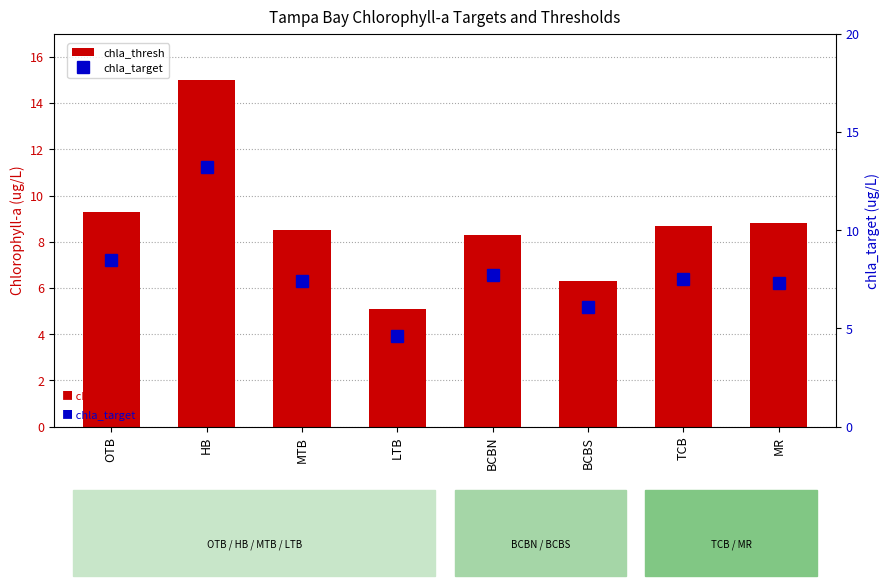

At which label does chla_thresh first exceed 8?

OTB